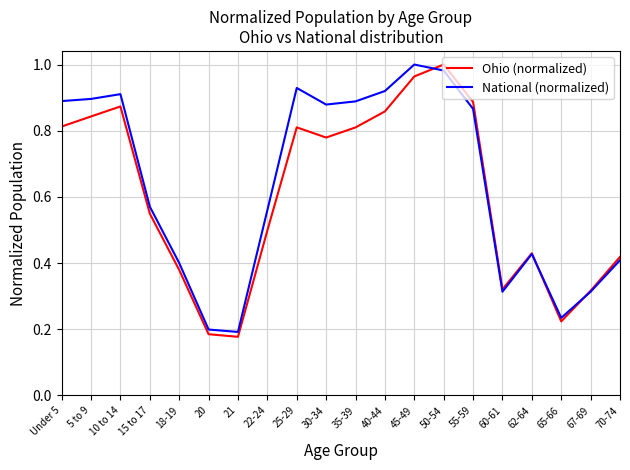

The National (normalized) series shows 0.6 at 35-39. True or false?

False